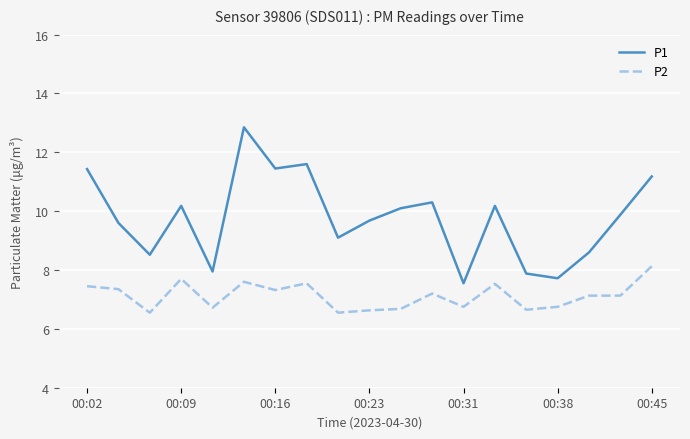

List the series in order of their peak value, lowest first.

P2, P1